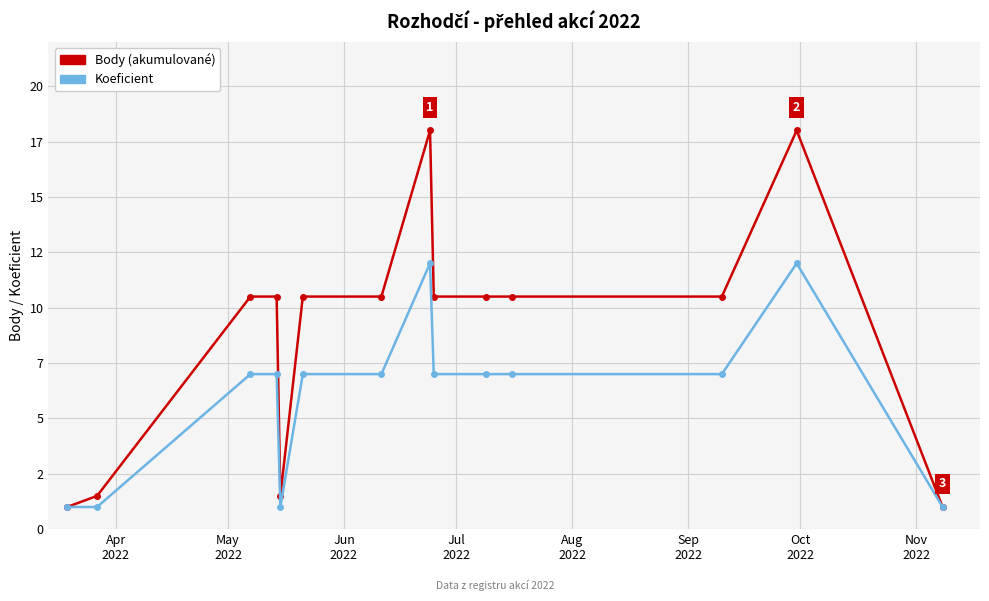

Does the chart have visible grid lines?

Yes